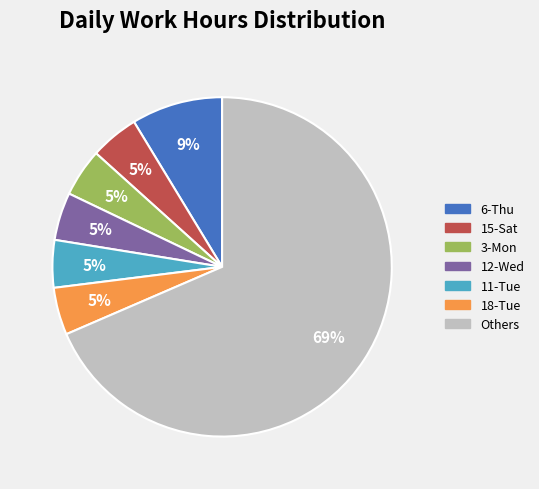

To the nearest percent, what percentage of the pie is 15-Sat?

5%